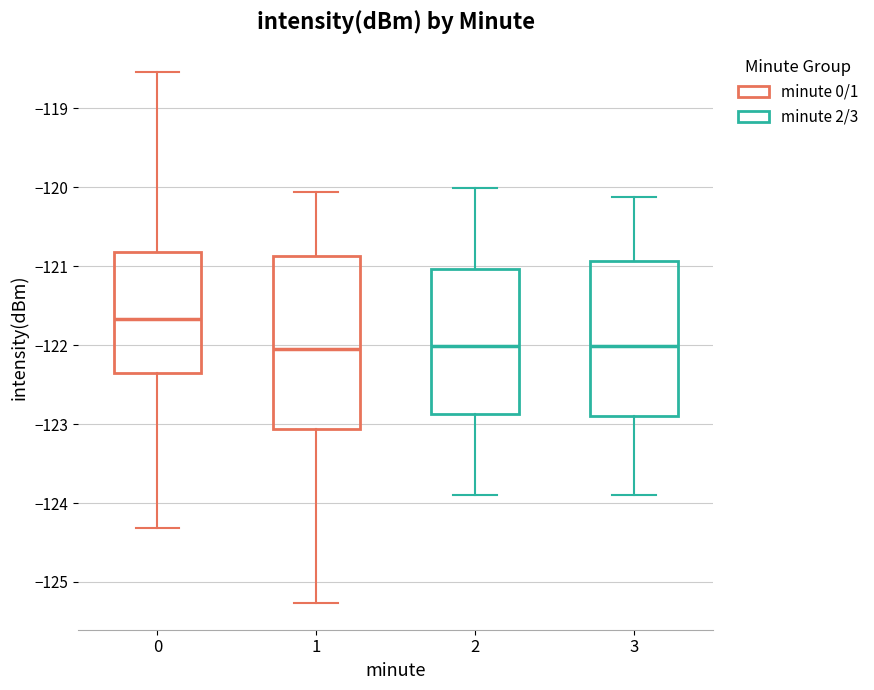

Reading left to right, read every box against the y-axis: the position of its median line, the range the box covers, and the ends of its whiskers. The values are not printed on the chart, so give them approximately, as read against the axis.

0: median -121.7, box -122.4 to -120.8, whiskers -124.3 to -118.5
1: median -122.1, box -123.1 to -120.9, whiskers -125.3 to -120.1
2: median -122.0, box -122.9 to -121.0, whiskers -123.9 to -120.0
3: median -122.0, box -122.9 to -120.9, whiskers -123.9 to -120.1